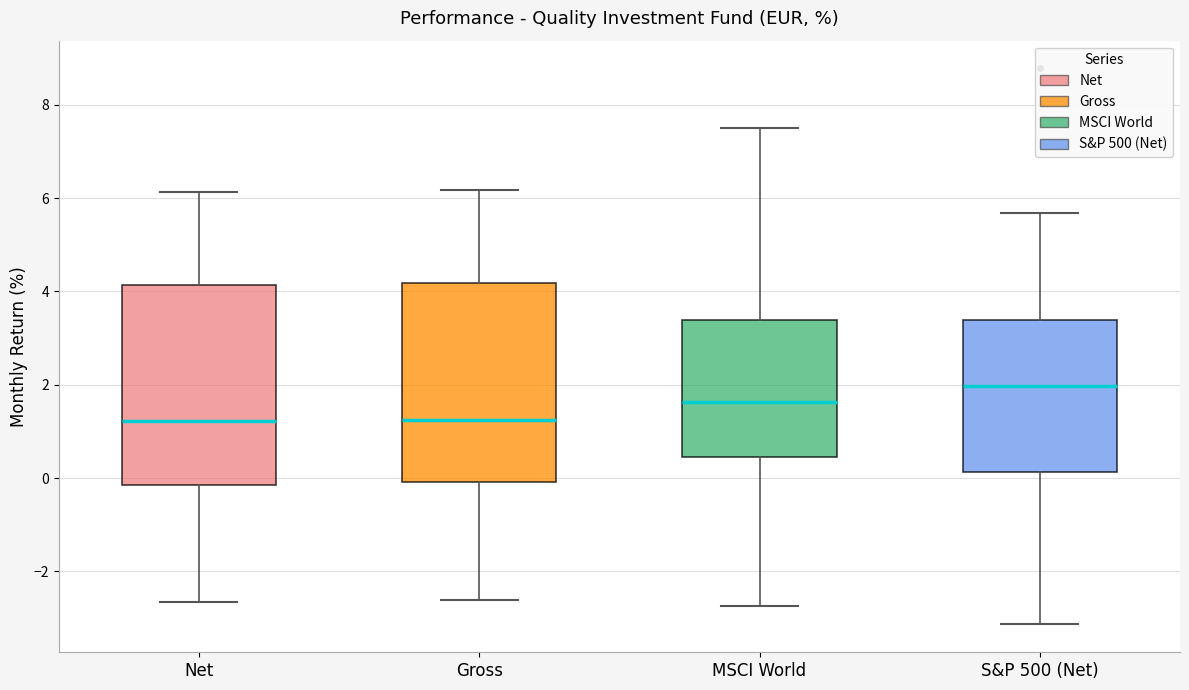

Where does the median line of the box for Gross sit on the y-axis? The values are not printed on the chart, so give them approximately, as read against the axis.

1.2